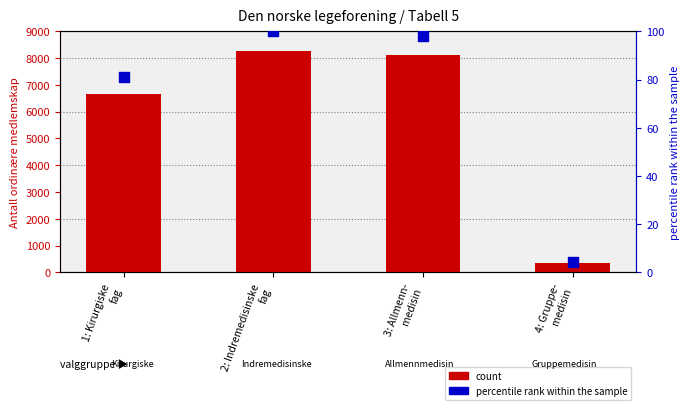

At which category is the sum across all series the highest?

2: Indremedisinske
fag